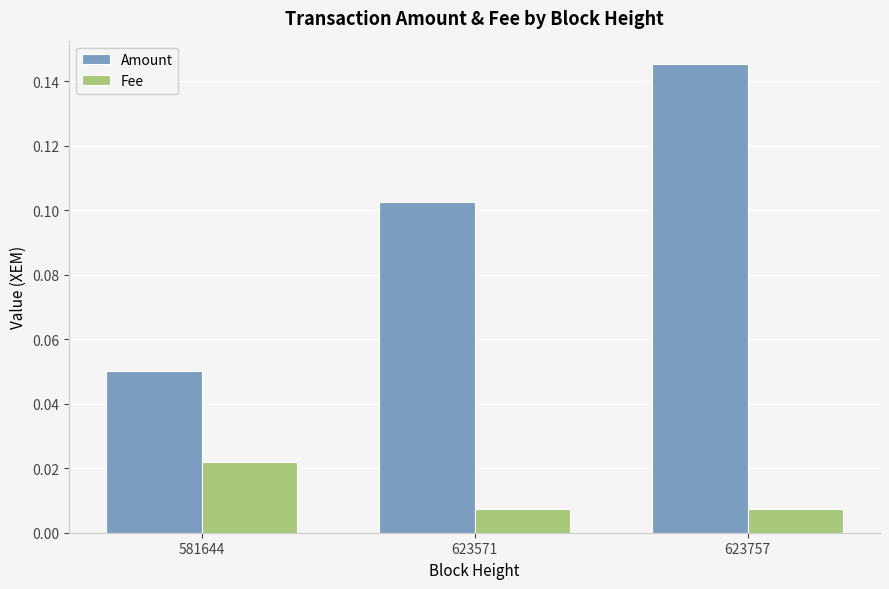

Which category has the highest value across all series?

623757